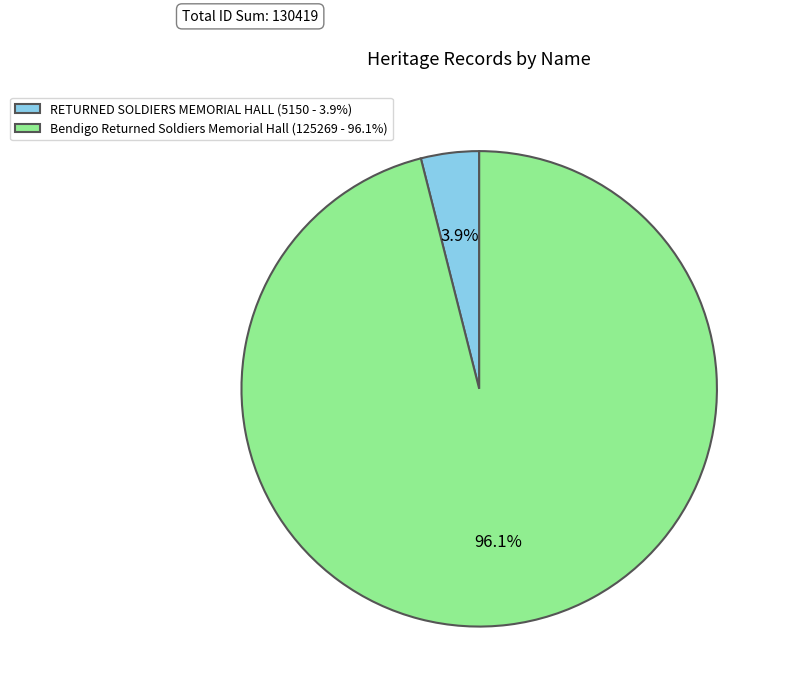

Do Bendigo Returned Soldiers Memorial Hall and RETURNED SOLDIERS MEMORIAL HALL together represent more than half of the pie?

Yes